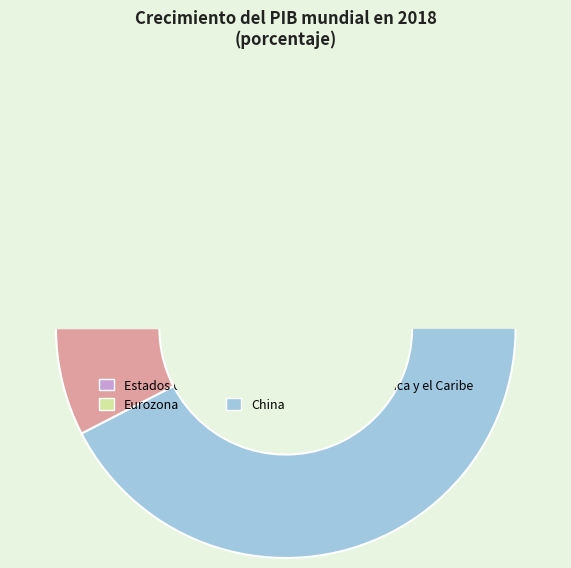

How many segments does this pie chart have?

5